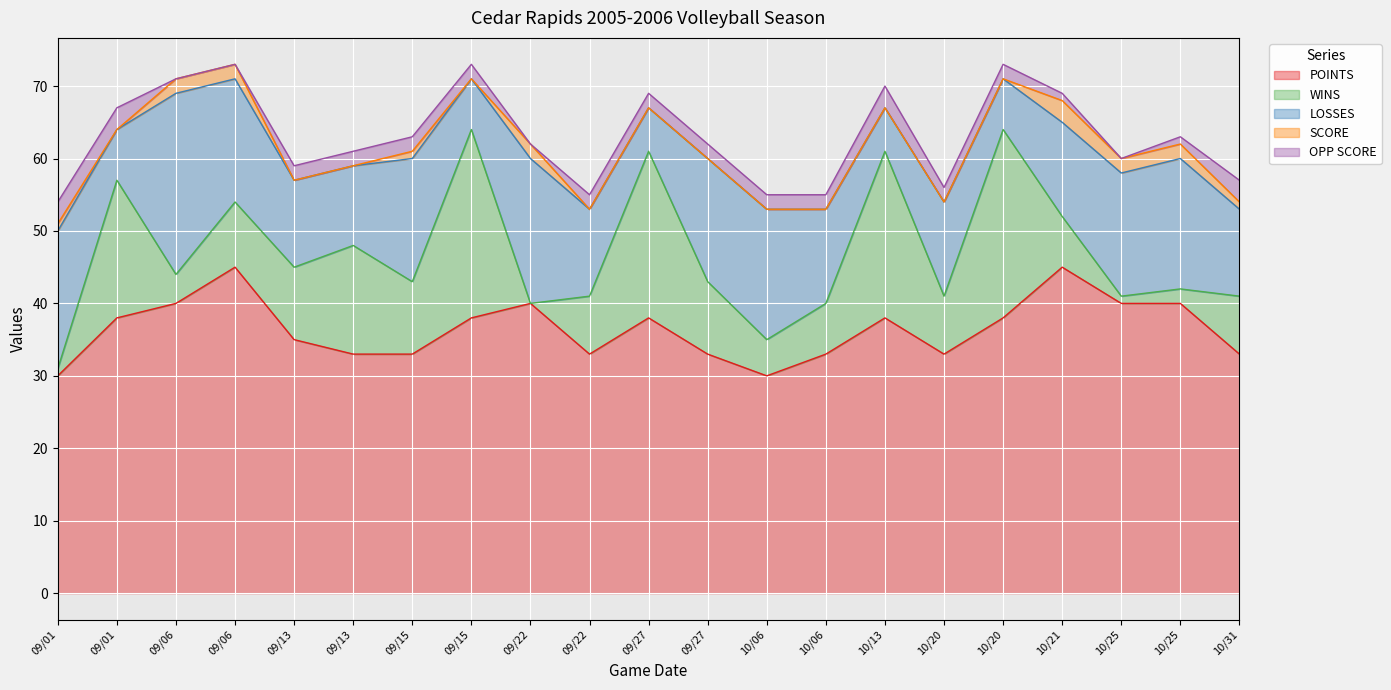

What is the label of the 10th point from the right?

09/27